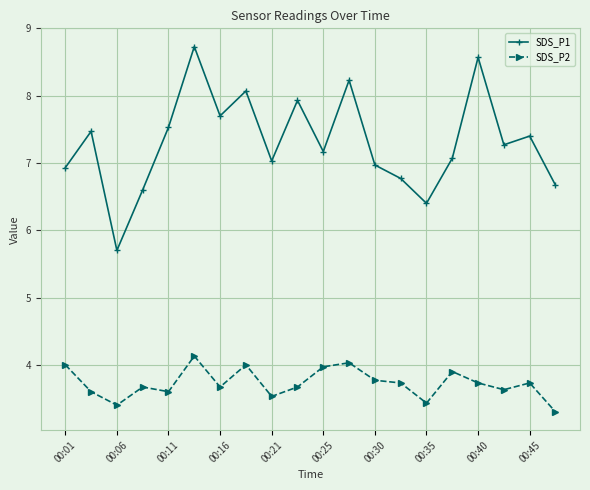

How many lines are shown in the chart?

2